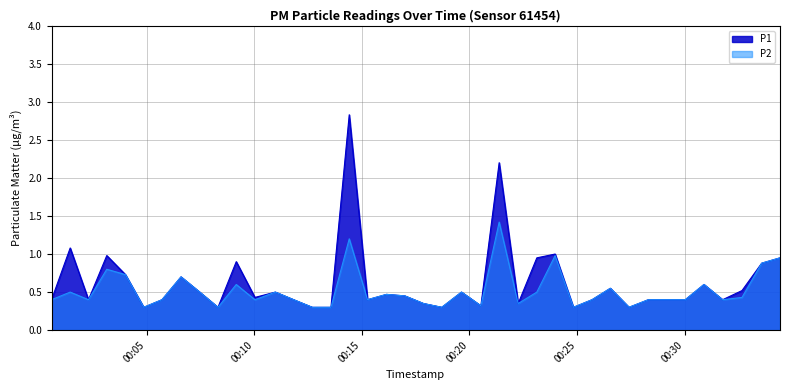

Is the value of P1 at 2022-07-18T00:10:59 greater than the value of P2 at 2022-07-18T00:24:50?

Yes